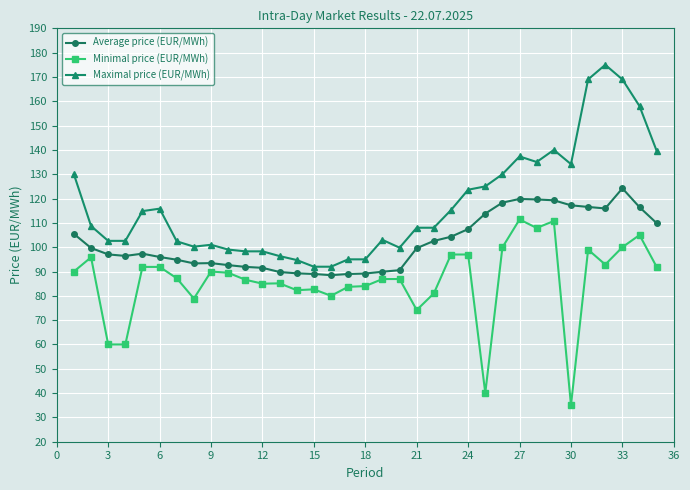

True or false: Minimal price (EUR/MWh) and Average price (EUR/MWh) intersect in this chart.

False